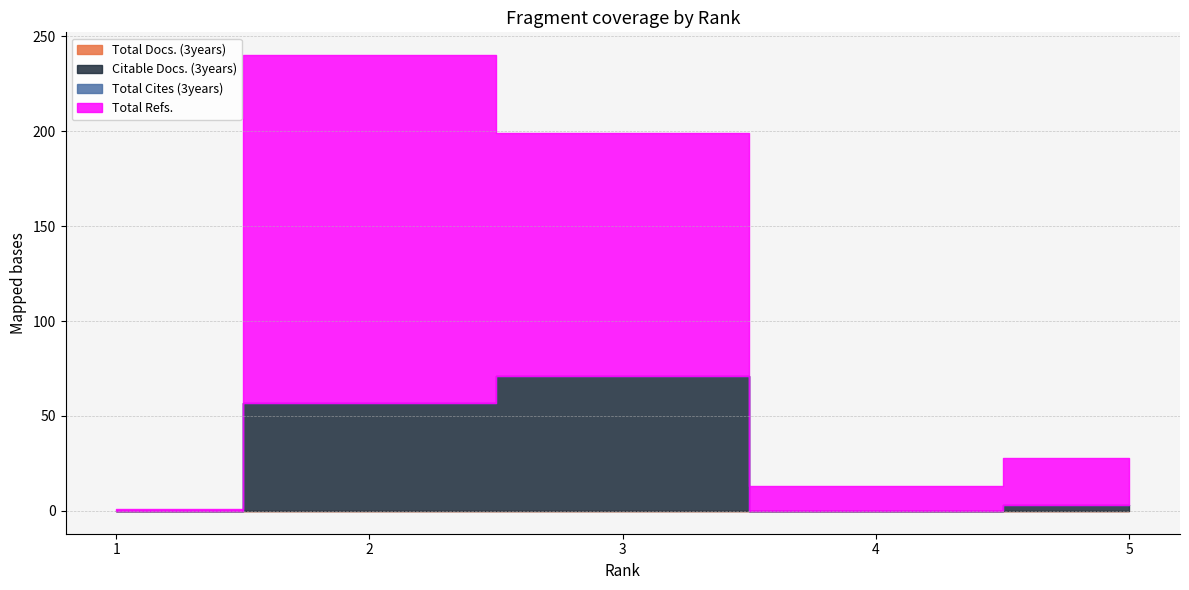

Is the value of Total Docs. (3years) at 1 greater than the value of Total Cites (3years) at 5?

No